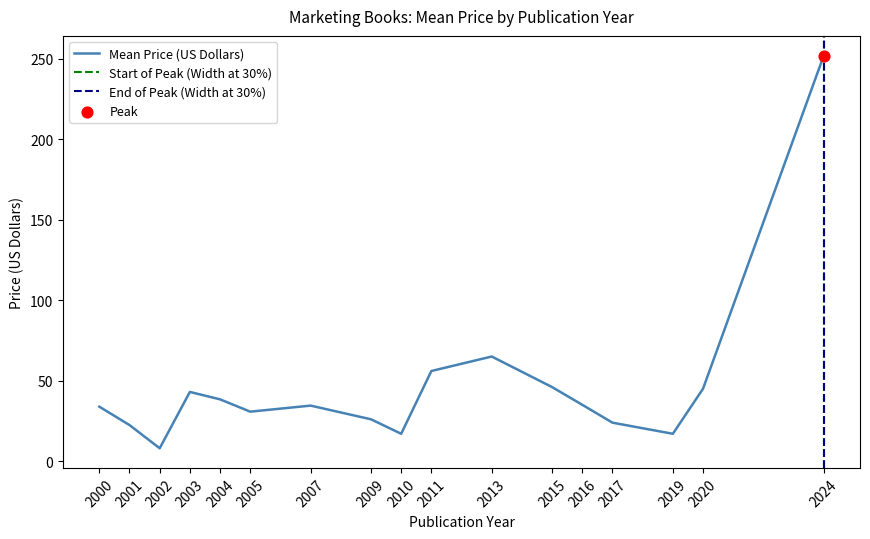

What is the ratio of the value at 11 to the value at 14?

2.5